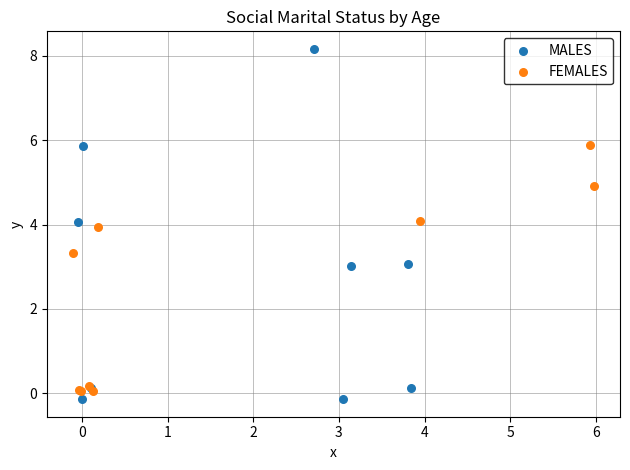

Which series reaches the maximum Y coordinate?

MALES